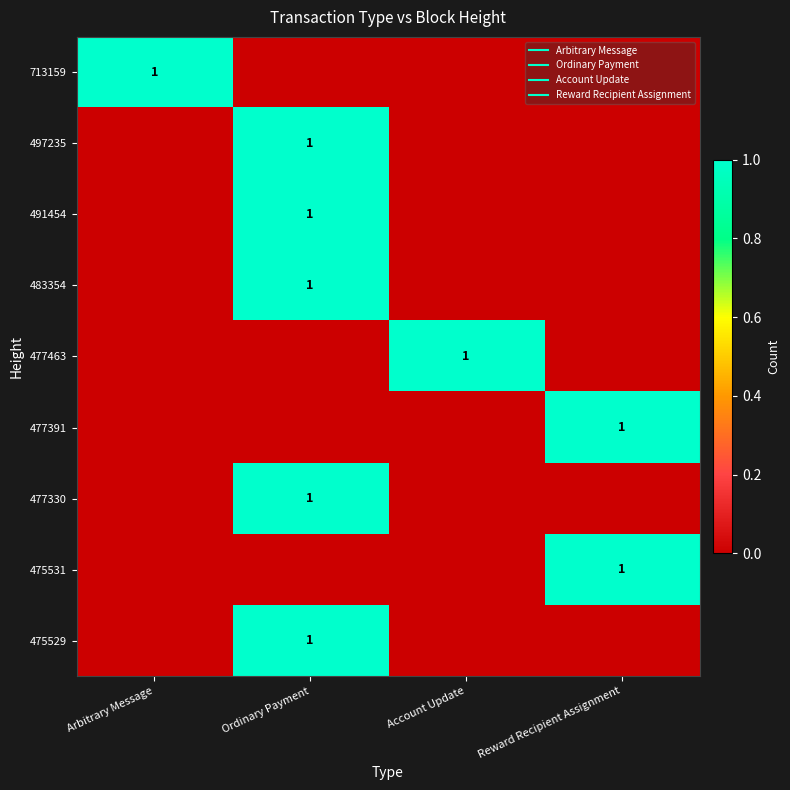

How many series are shown in this chart?

9